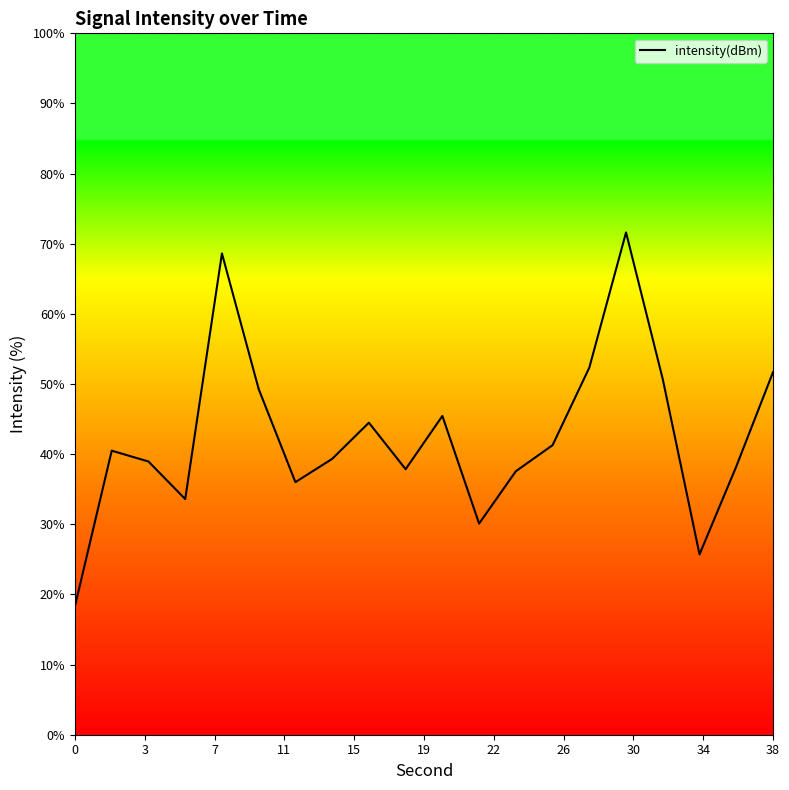

What is the maximum value shown in the chart?

71.6